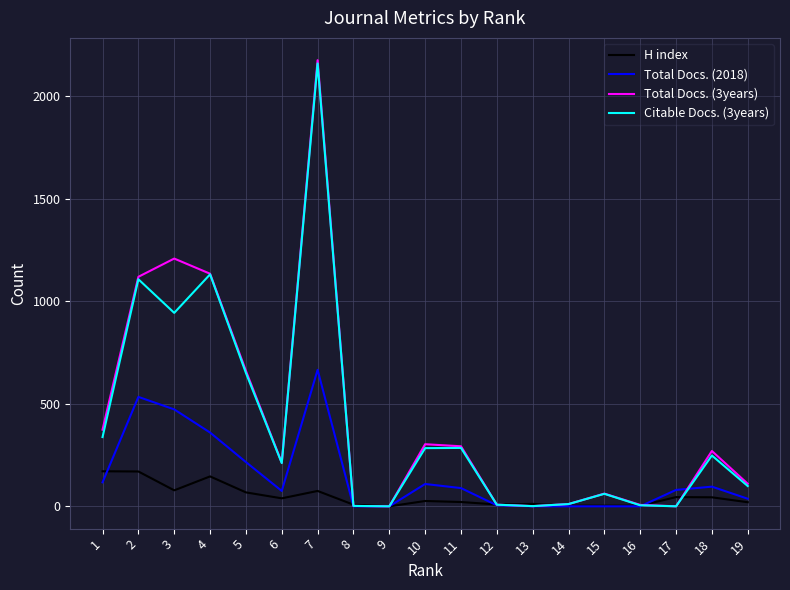

Which series has the widest spread of values?

Total Docs. (3years)